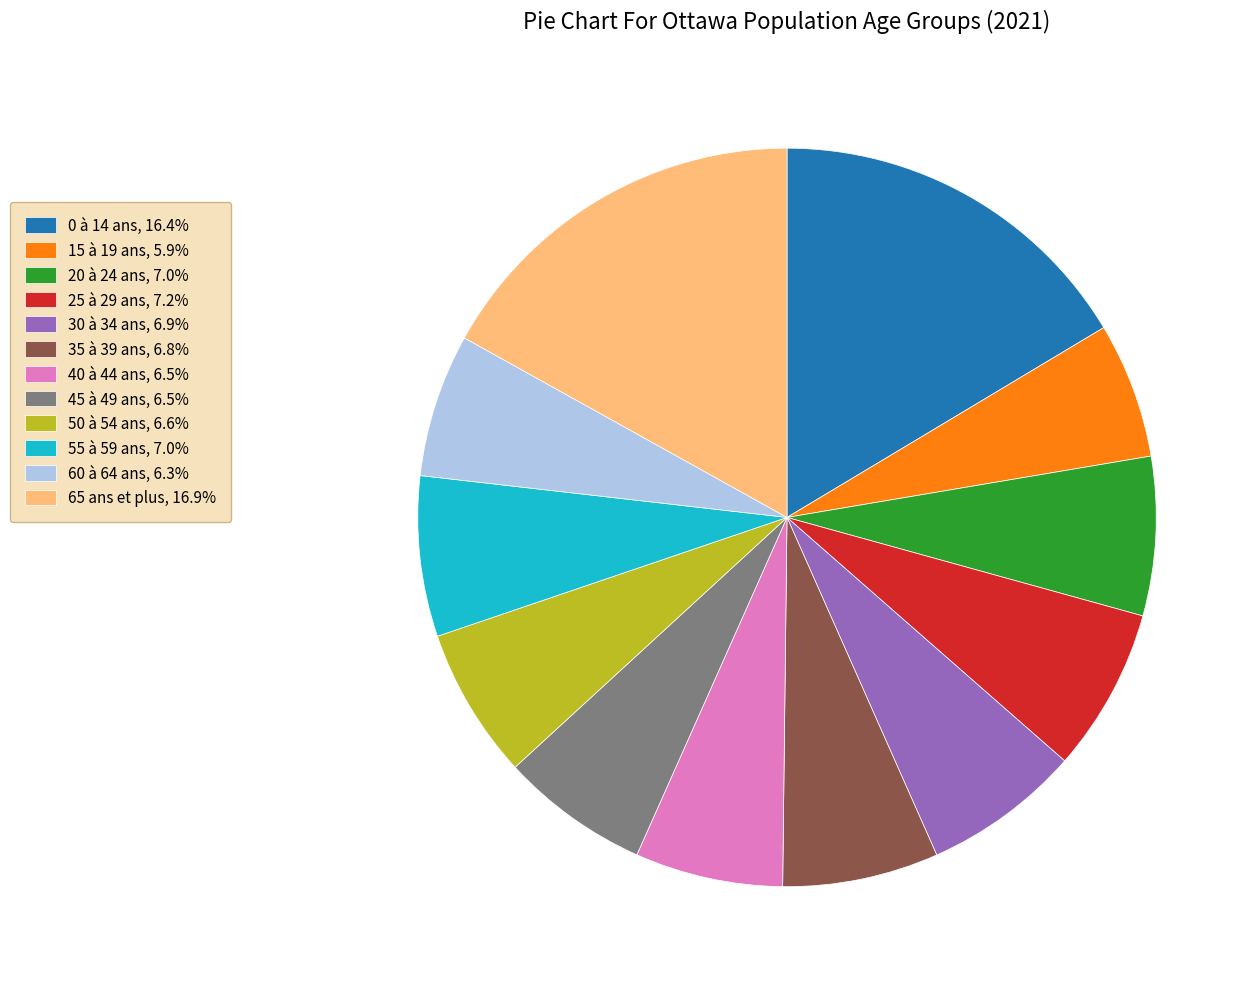

Count the number of slices in the pie.

12